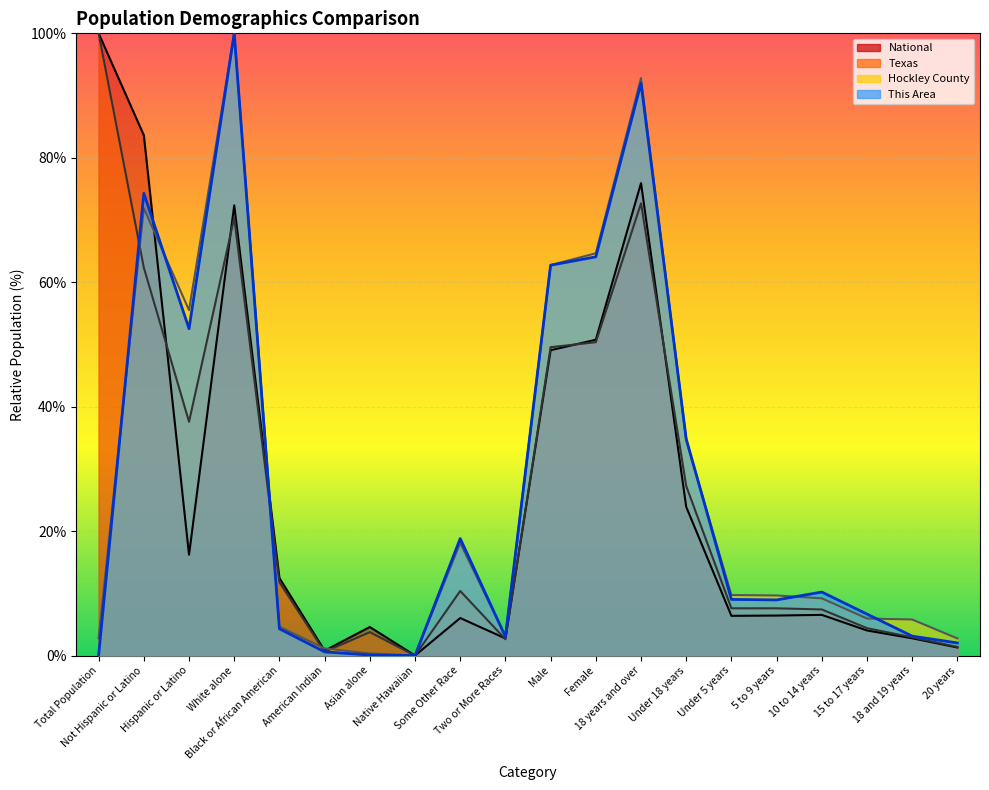

Reading left to right, what are all the values shown in this chart?

This Area: 0.1	74.3	52.5	100.0	4.3	0.6	0.1	0.0	18.8	3.0	62.7	64.1	92.0	34.8	9.0	8.9	10.2	6.7	3.1	2.0
Hockley County: 2.8	71.9	55.5	100.0	4.6	1.1	0.3	0.0	18.1	3.1	62.8	64.6	92.8	34.6	9.7	9.7	9.2	5.9	5.8	2.7
Texas: 100.0	62.3	37.6	70.4	11.8	0.6	3.8	0.0	10.4	2.6	49.6	50.4	72.7	27.2	7.6	7.6	7.4	4.4	2.9	1.4
National: 100.0	83.6	16.2	72.4	12.5	0.8	4.6	0.0	6.0	2.7	49.1	50.8	75.9	23.9	6.4	6.4	6.5	4.0	2.8	1.3